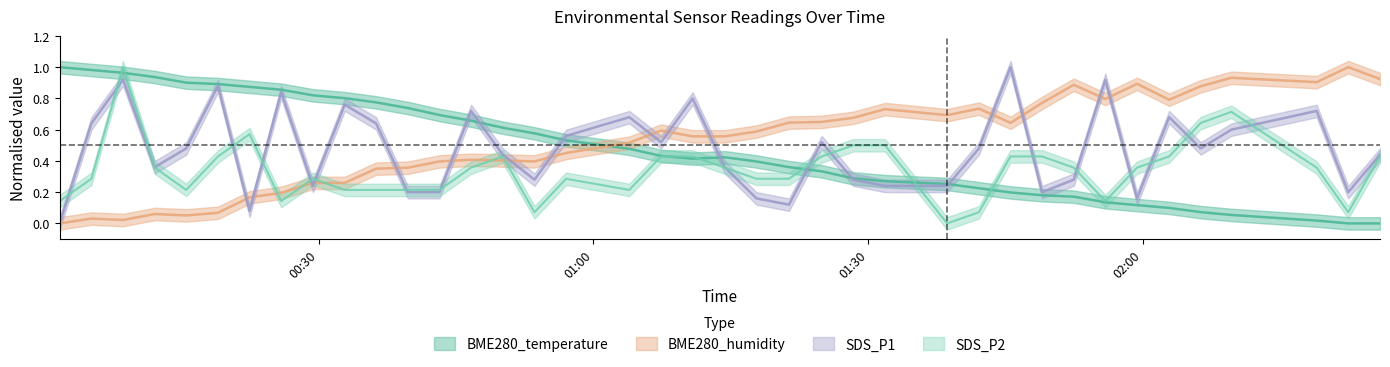

Reading left to right, what are all the values shown in this chart?

BME280_temperature: 1.0	1.0	1.0	0.9	0.9	0.9	0.9	0.9	0.8	0.8	0.8	0.7	0.7	0.7	0.6	0.6	0.5	0.5	0.4	0.4	0.4	0.4	0.4	0.3	0.3	0.3	0.3	0.2	0.2	0.2	0.2	0.1	0.1	0.1	0.1	0.1	0.0	0.0	0.0
BME280_humidity: 0.0	0.0	0.0	0.1	0.1	0.1	0.2	0.2	0.3	0.3	0.4	0.4	0.4	0.4	0.4	0.4	0.5	0.5	0.6	0.6	0.6	0.6	0.6	0.6	0.7	0.7	0.7	0.7	0.6	0.8	0.9	0.8	0.9	0.8	0.9	0.9	0.9	1.0	0.9
SDS_P1: 0.0	0.6	0.9	0.4	0.5	0.9	0.1	0.8	0.2	0.8	0.6	0.2	0.2	0.7	0.4	0.3	0.6	0.7	0.5	0.8	0.4	0.2	0.1	0.5	0.3	0.2	0.2	0.5	1.0	0.2	0.3	0.9	0.2	0.7	0.5	0.6	0.7	0.2	0.4
SDS_P2: 0.1	0.3	1.0	0.4	0.2	0.4	0.6	0.1	0.3	0.2	0.2	0.2	0.2	0.4	0.4	0.1	0.3	0.2	0.4	0.4	0.4	0.3	0.3	0.4	0.5	0.5	0.0	0.1	0.4	0.4	0.4	0.1	0.4	0.4	0.6	0.7	0.4	0.1	0.4